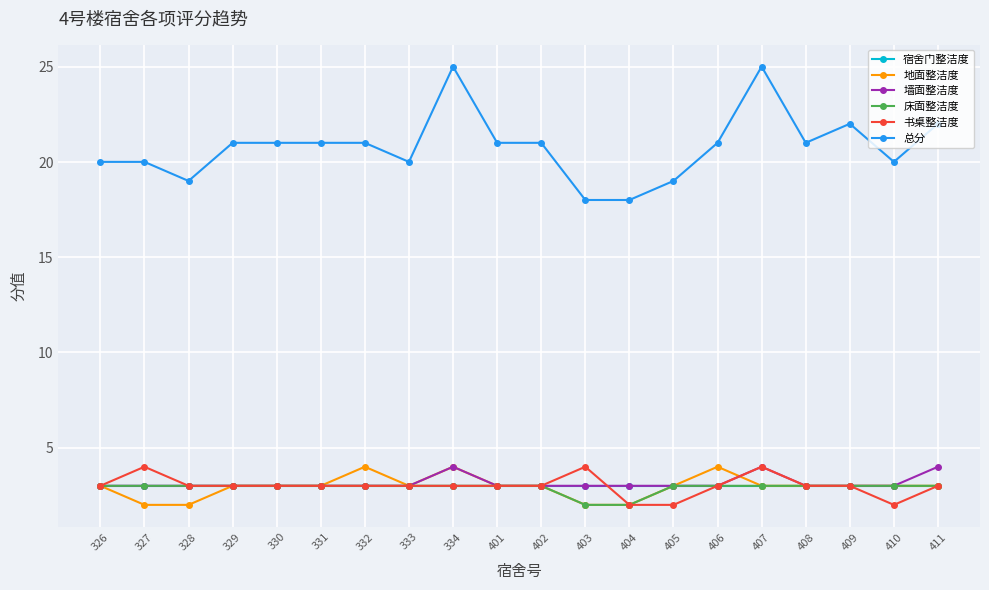

How many data points does each series have?

20